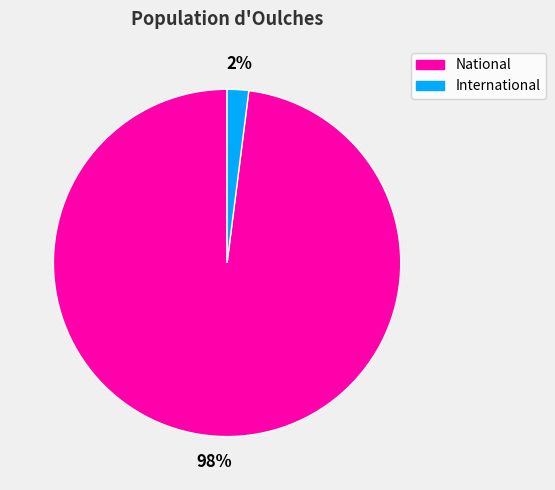

Is there any slice that represents more than half of the pie?

Yes